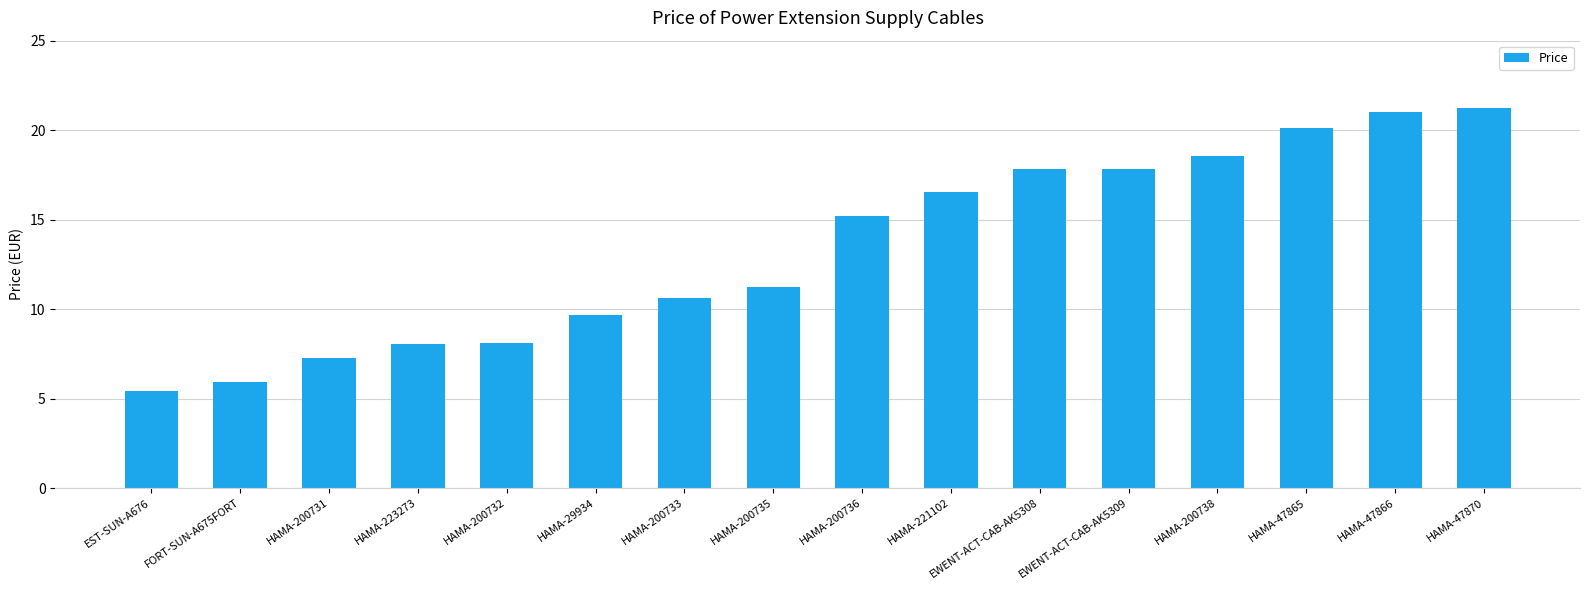

What is the smallest value displayed?

5.4